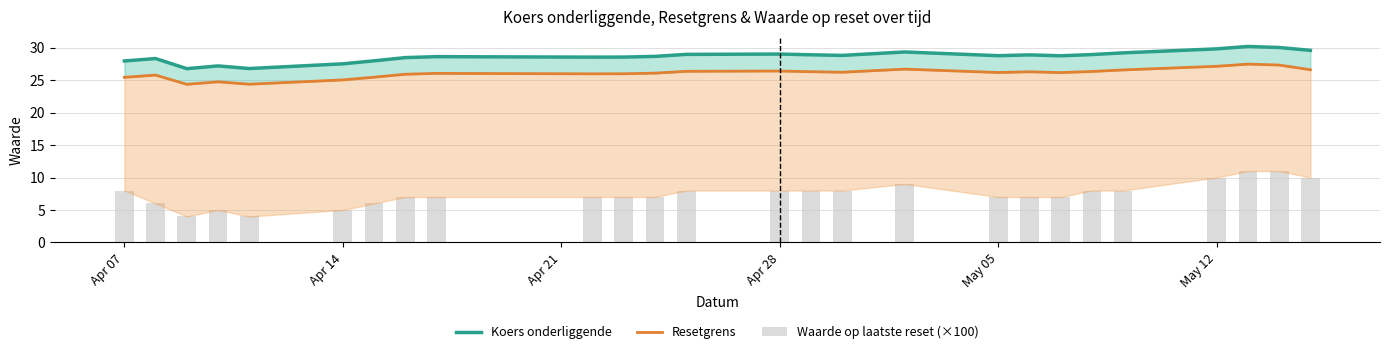

What is the highest value of the Waarde op laatste reset (×100) series?

11.0